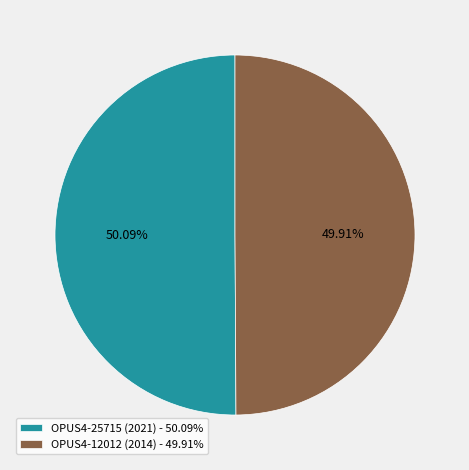

What portion of the pie excludes OPUS4-25715 (2021)?

49.9%